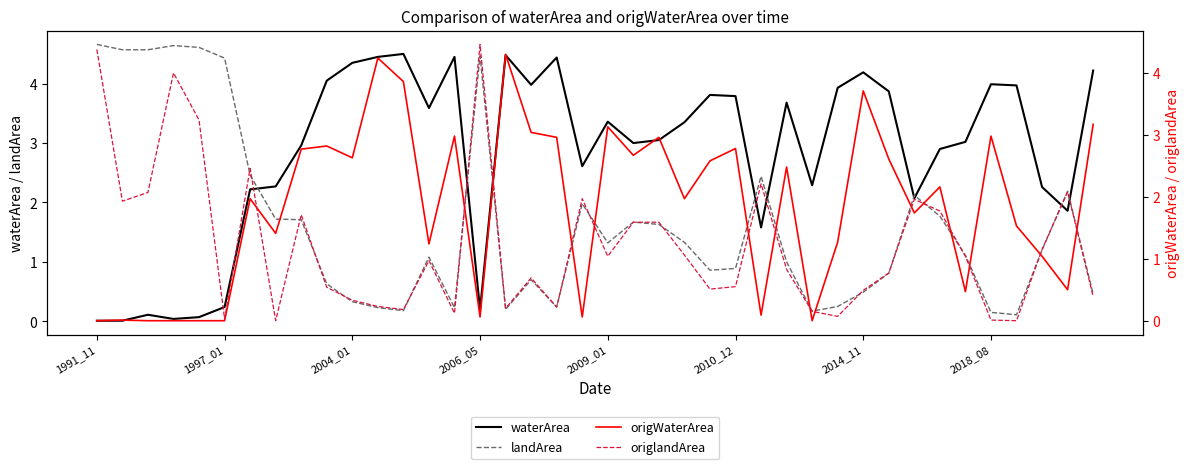

Which label corresponds to the largest value in the chart?

1991_11